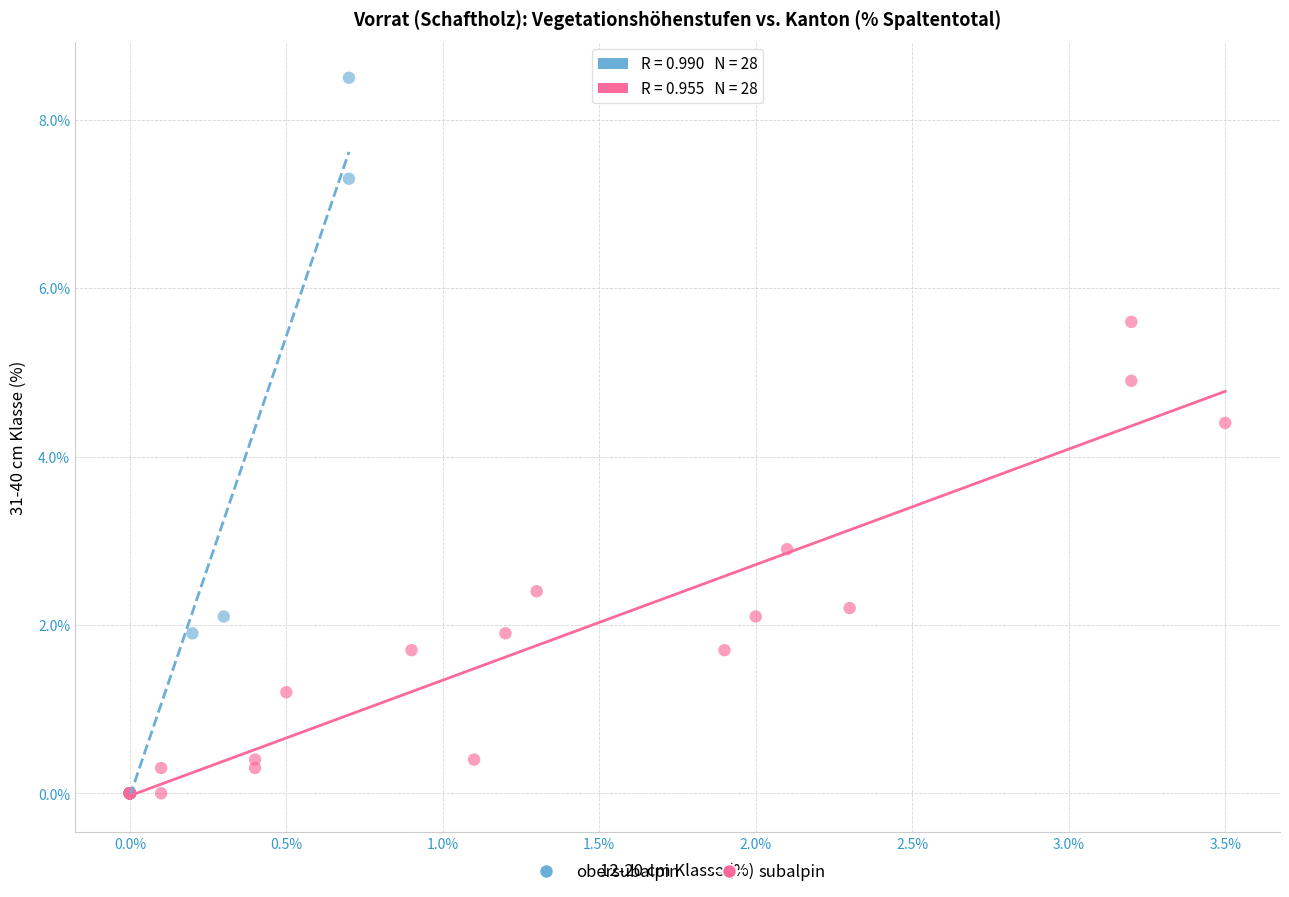

Which series has the largest Y range (max minus min)?

obersubalpin